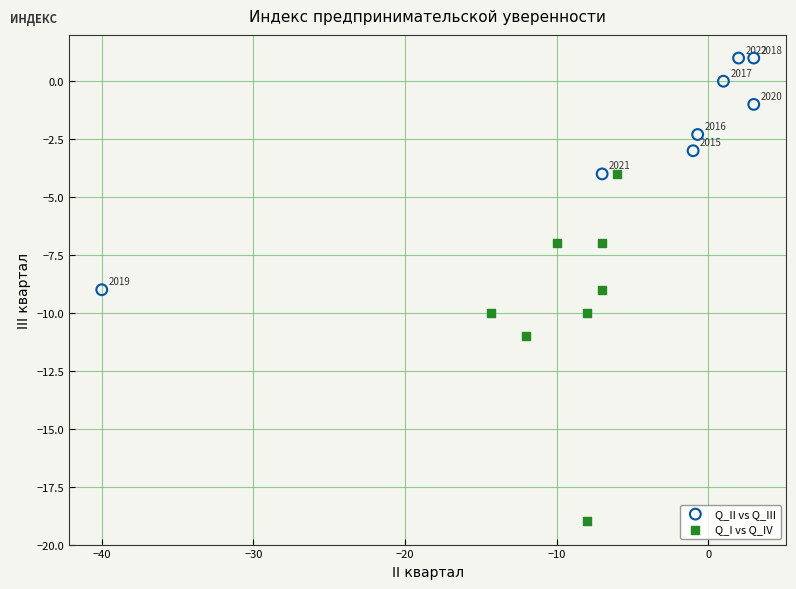

Which series has the largest Y range (max minus min)?

Q_I vs Q_IV